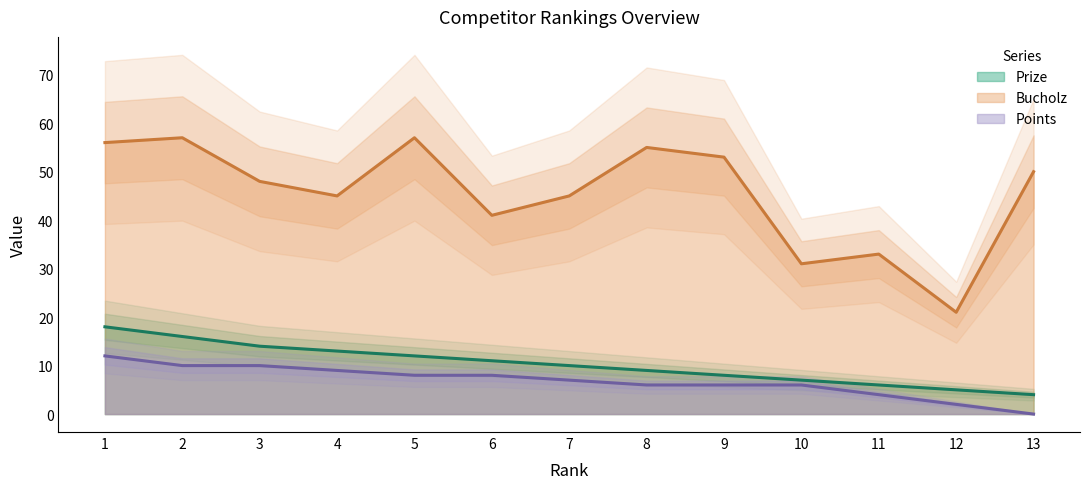

Reading right to left, what are all the values shown in this chart?

Prize: 4	5	6	7	8	9	10	11	12	13	14	16	18
Bucholz: 50	21	33	31	53	55	45	41	57	45	48	57	56
Points: 0	2	4	6	6	6	7	8	8	9	10	10	12